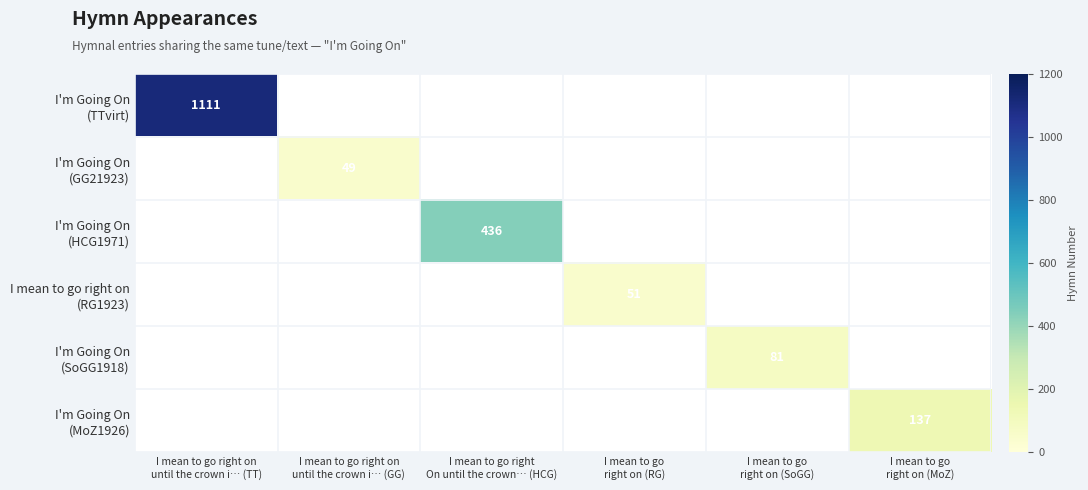

Between I mean to go
right on (SoGG) and I mean to go right
On until the crown… (HCG), which is larger?

I mean to go right
On until the crown… (HCG)